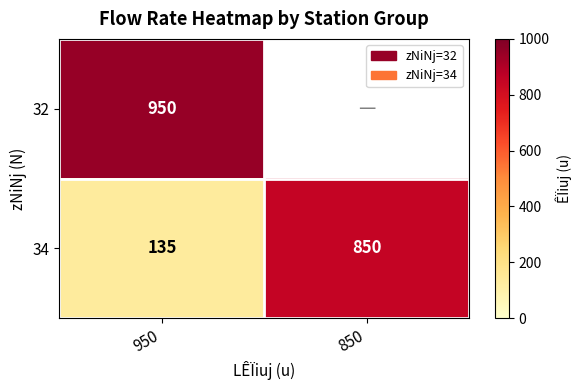

What is the sum of all 34 values?

985